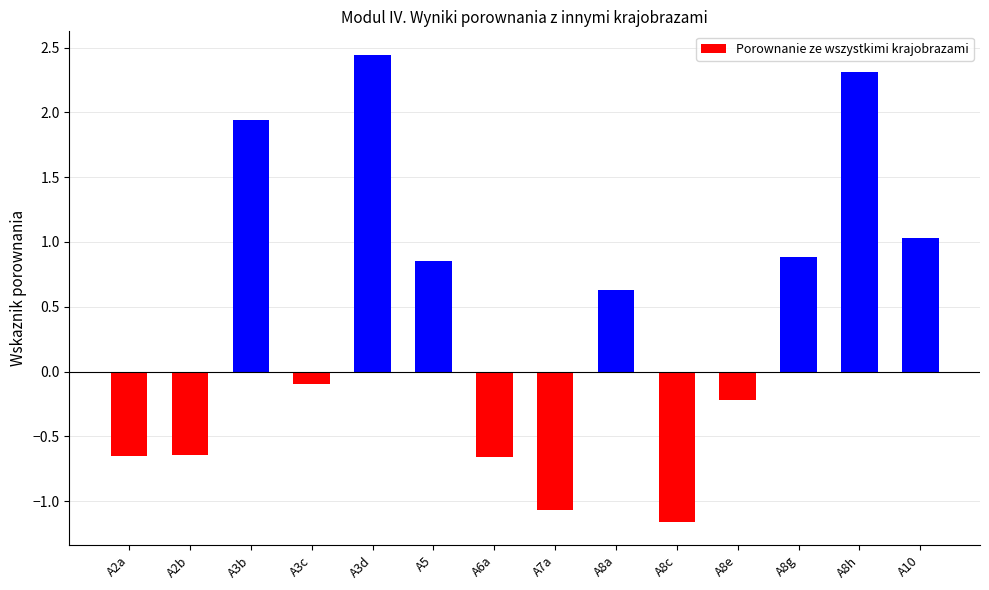

At which category does the chart reach its minimum across all series?

A8c